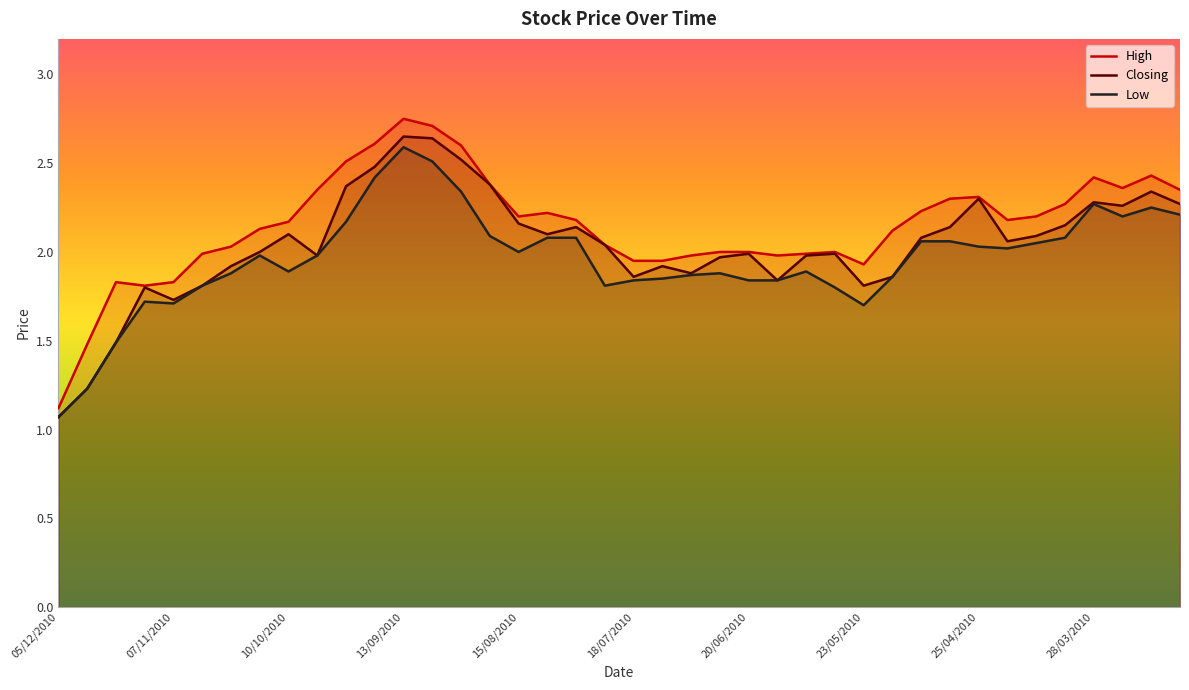

Which series changed the most between 07/11/2010 and 22/08/2010?

Closing